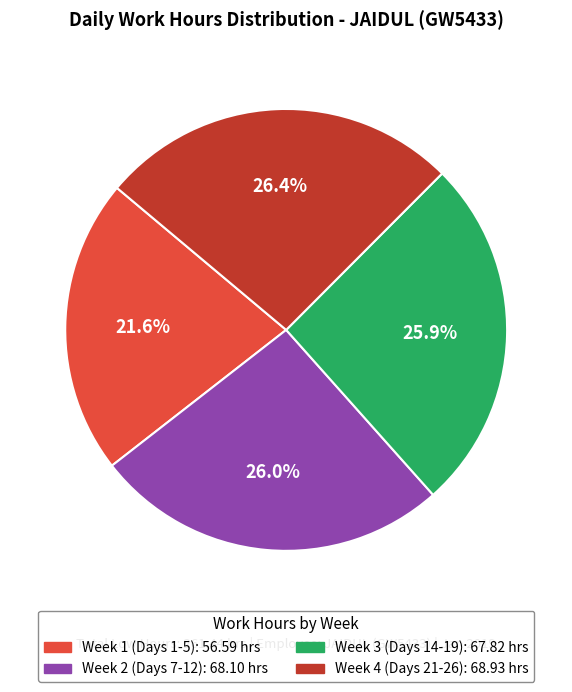

Is there a majority slice in this chart?

No